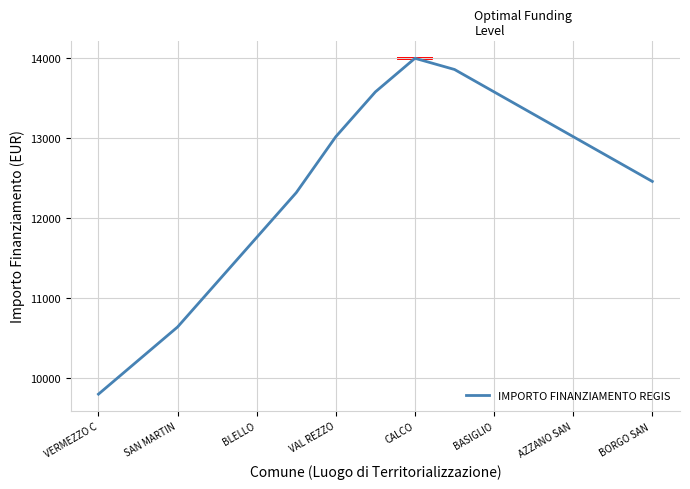

What is the greatest value displayed?

14000